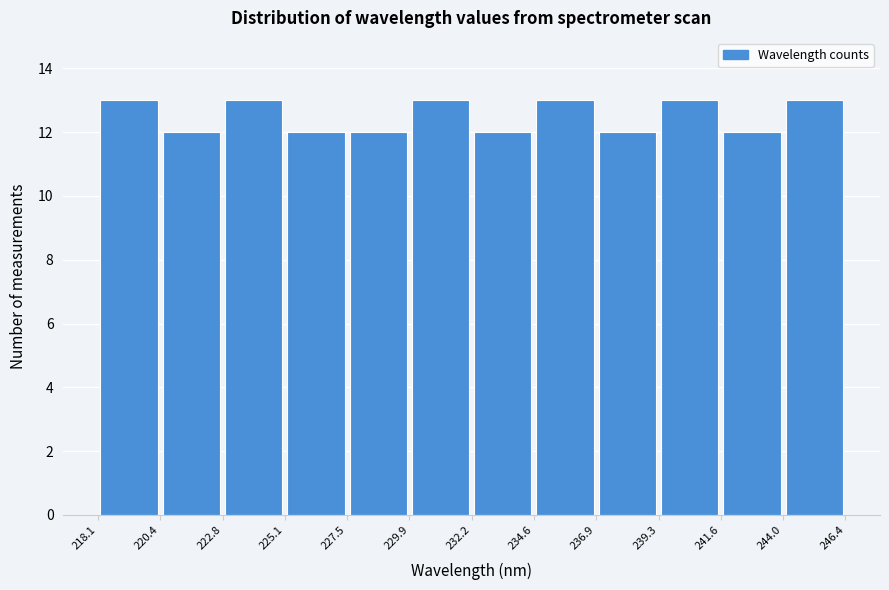

Reading left to right, transcribe this chart: for each bar, give the range it covers on the x-axis and its height. The values are not printed on the chart, so give them approximately, as read against the axis.

218.1 to 220.4: 13
220.4 to 222.8: 12
222.8 to 225.1: 13
225.1 to 227.5: 12
227.5 to 229.9: 12
229.9 to 232.2: 13
232.2 to 234.6: 12
234.6 to 236.9: 13
236.9 to 239.3: 12
239.3 to 241.6: 13
241.6 to 244.0: 12
244.0 to 246.4: 13